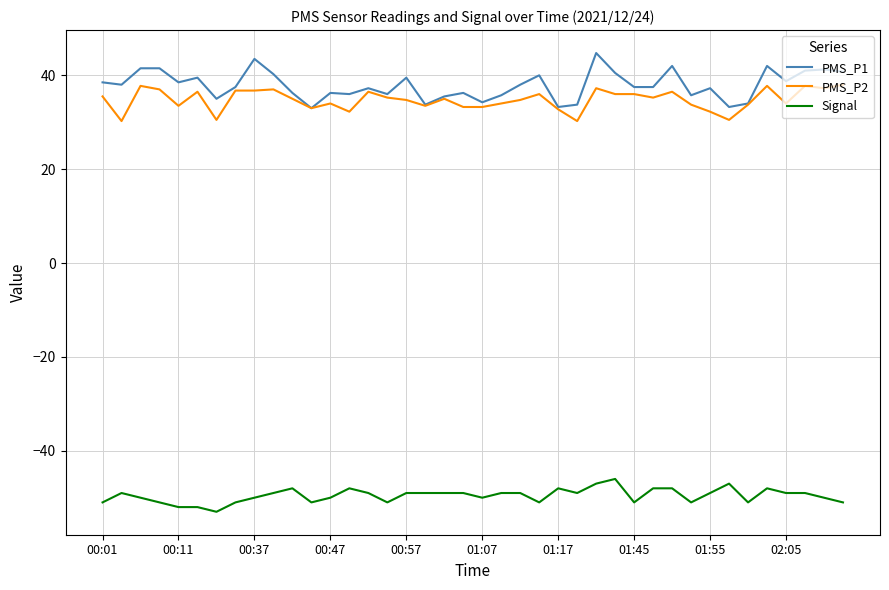

Is this an area chart (filled region under the line)?

No